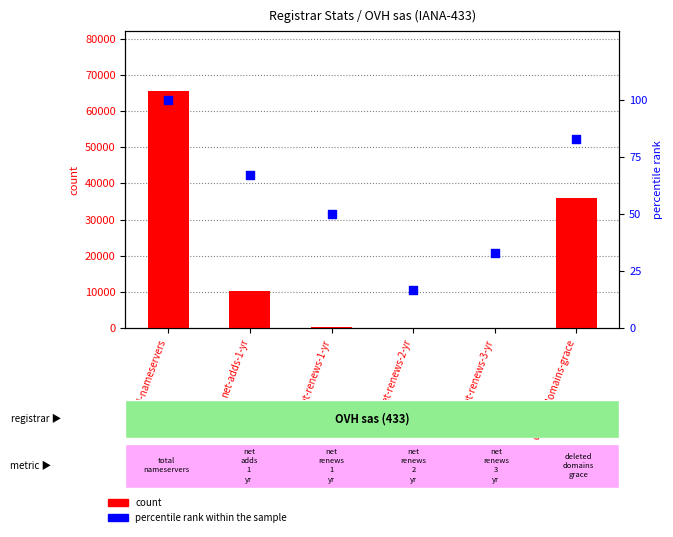

What is the total value across all series at net-renews-1-yr?

481